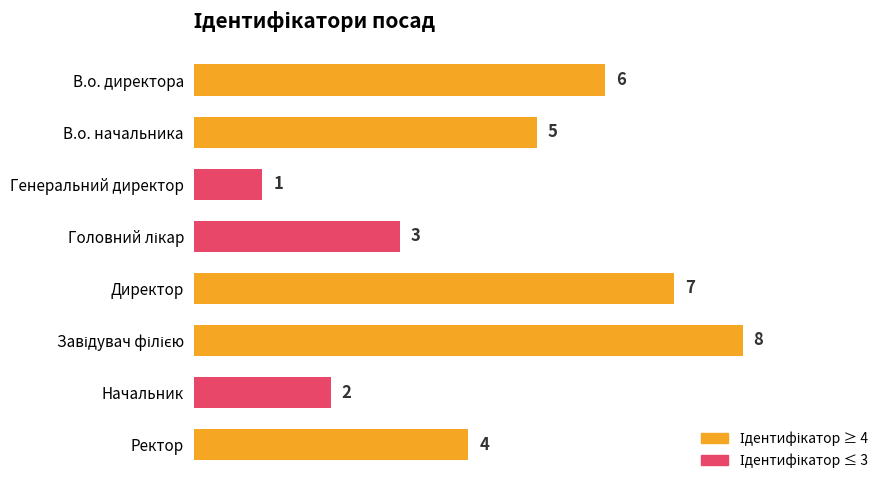

Reading bottom to top, extract all data points from this chart.

4	2	8	7	3	1	5	6